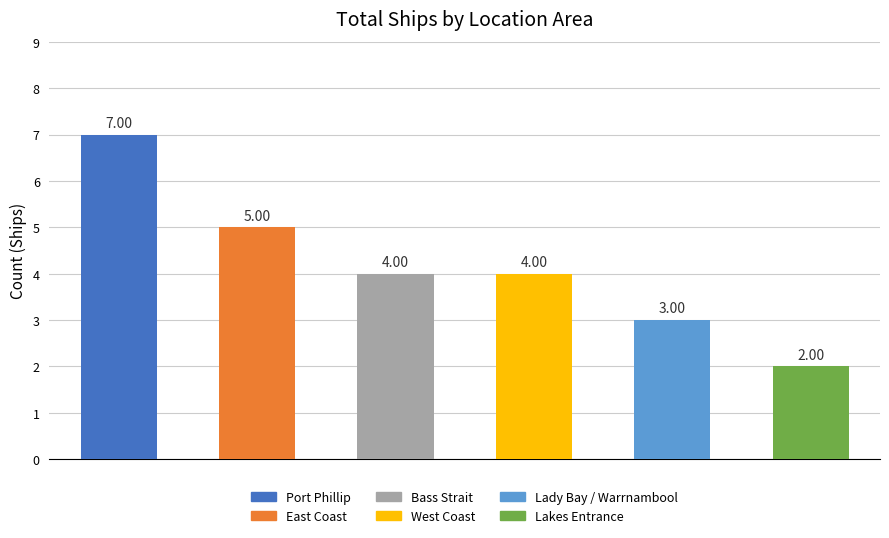

What is the sum of all values?

25